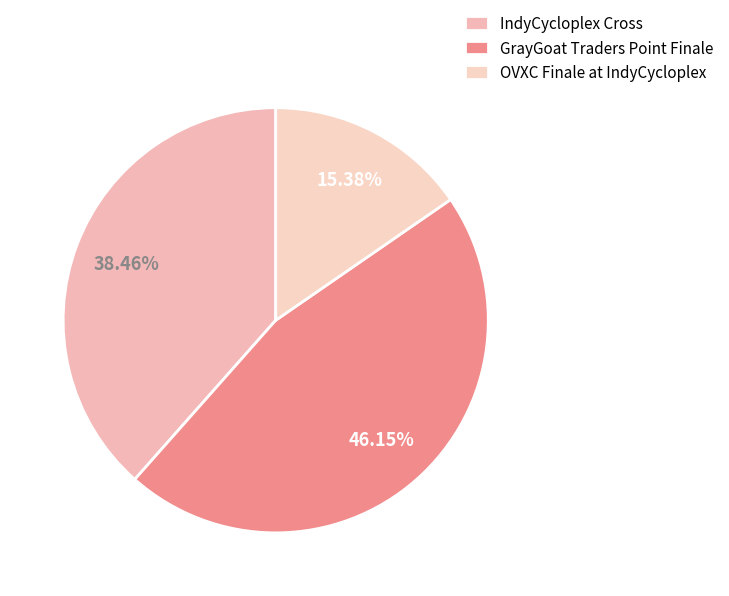

Count the number of slices in the pie.

3